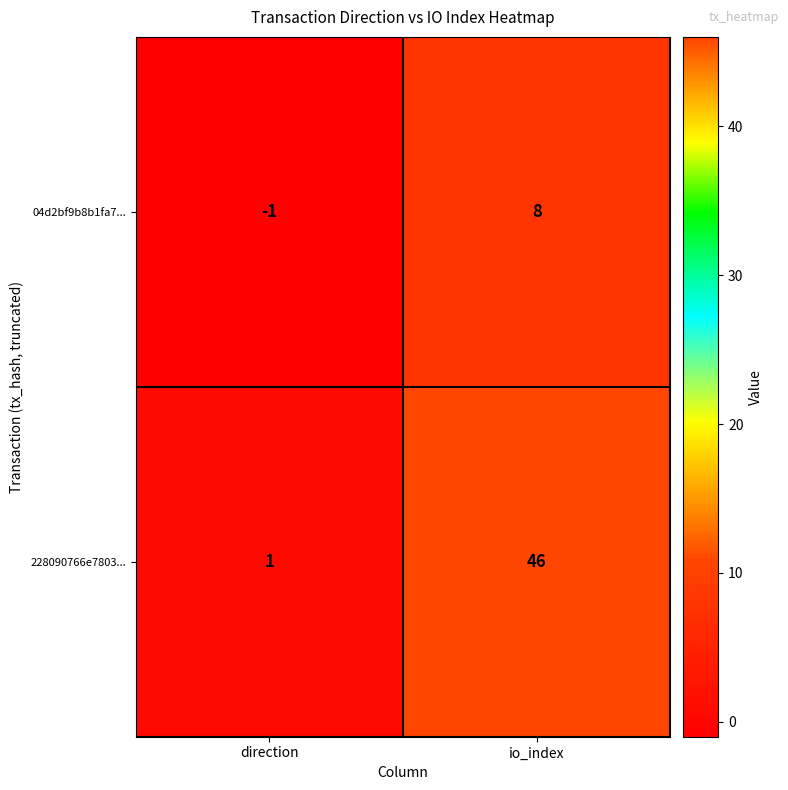

Reading left to right, what are all the values shown in this chart?

04d2bf9b8b1fa7...: direction=-1	io_index=8
228090766e7803...: direction=1	io_index=46